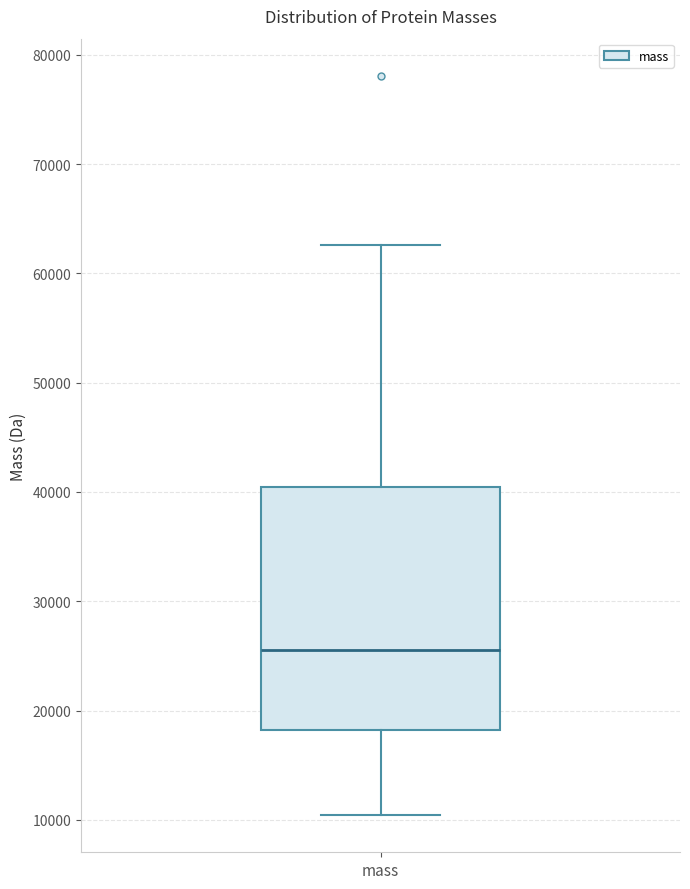

Where does the median line of the box for mass sit on the y-axis? The values are not printed on the chart, so give them approximately, as read against the axis.

25000